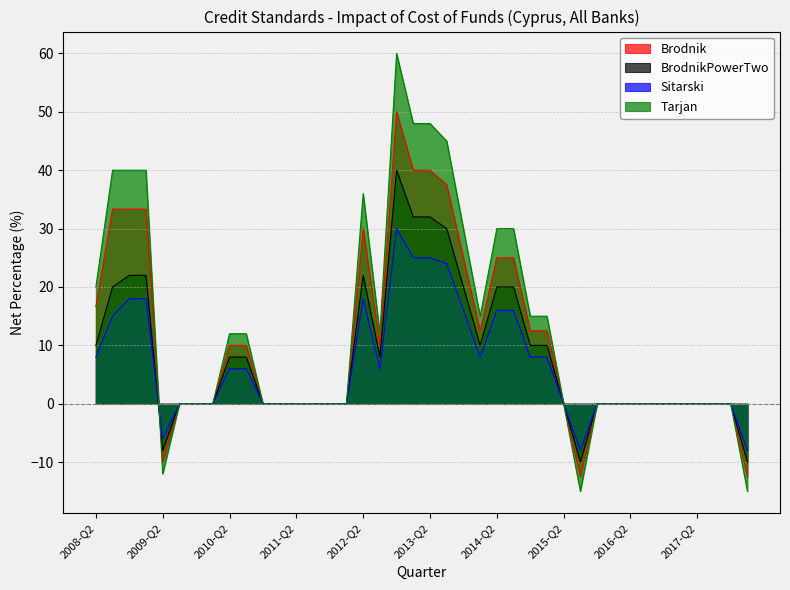

How many lines are shown in the chart?

4